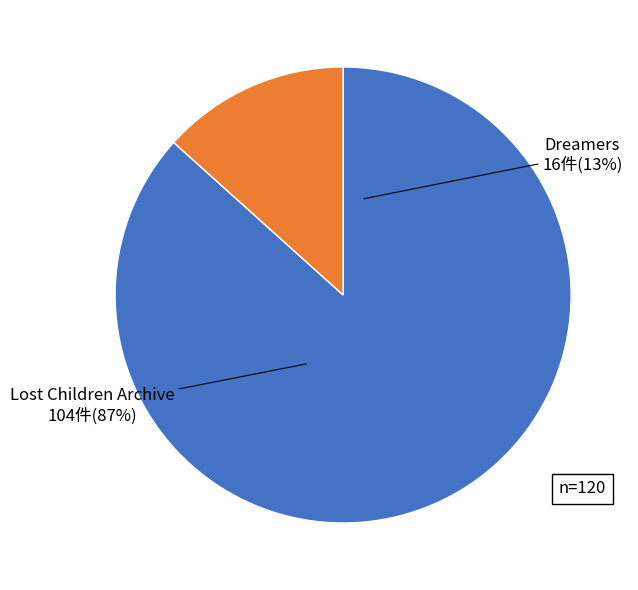

To the nearest percent, what is the difference between the Lost Children Archive and Dreamers slice percentages?

73%